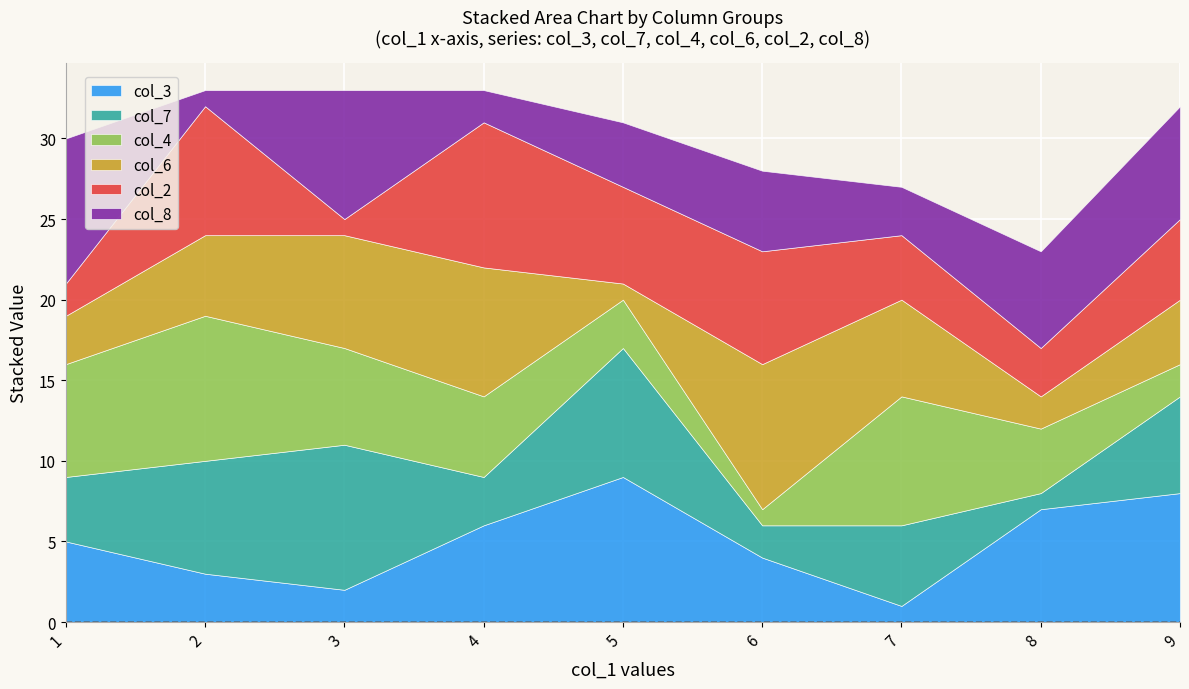

True or false: col_8 has more than 0 interior local peaks.

True